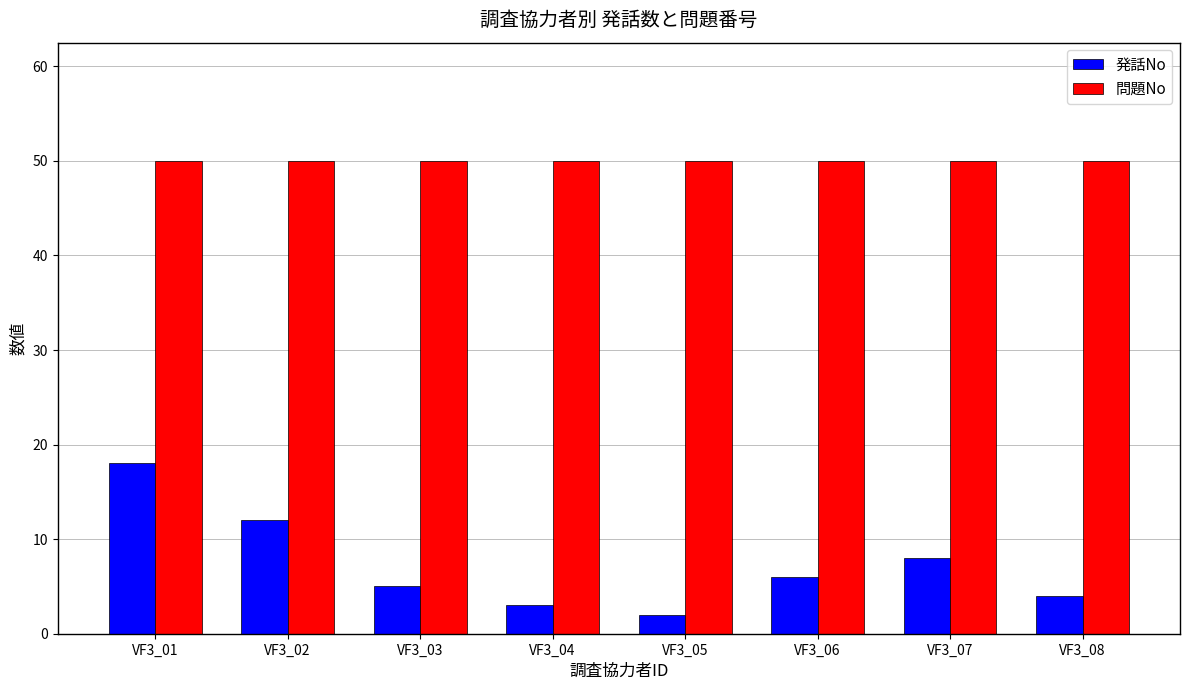

Which series has the largest range (max minus min)?

発話No